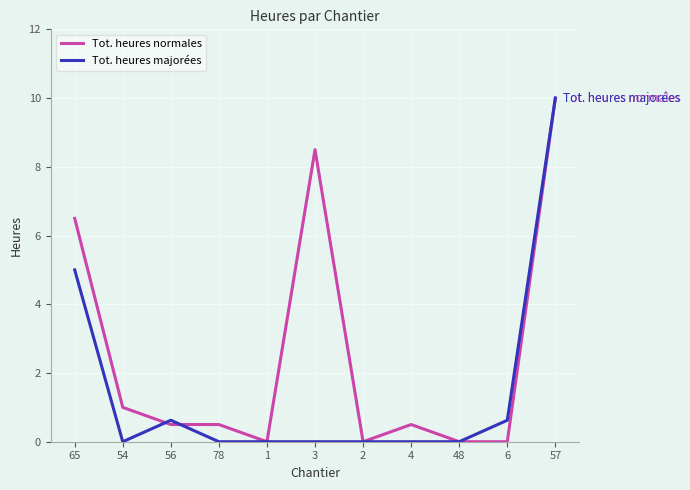

Which series changed the most between 65 and 4?

Tot. heures normales